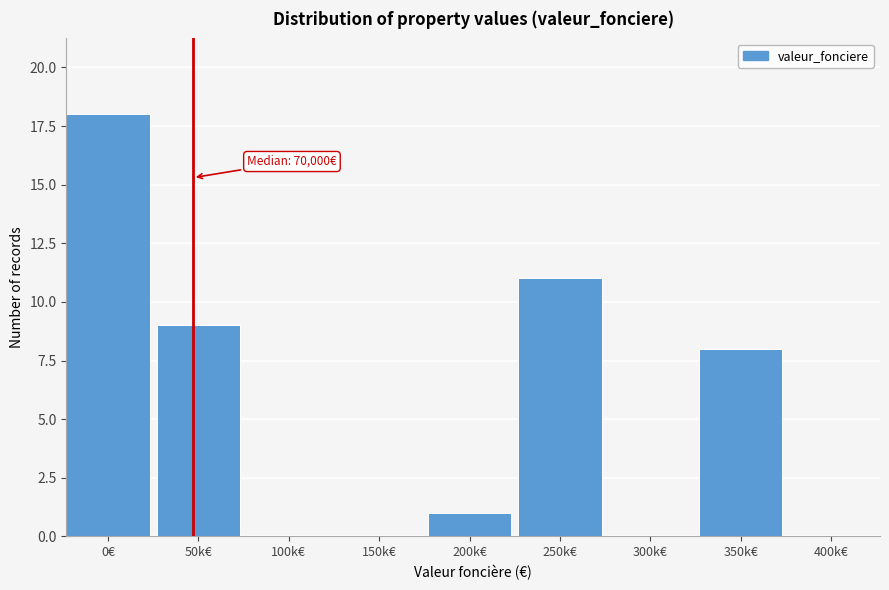

Reading right to left, what are all the values shown in this chart?

400k€=0	350k€=8	300k€=0	250k€=11	200k€=1	150k€=0	100k€=0	50k€=9	0€=18